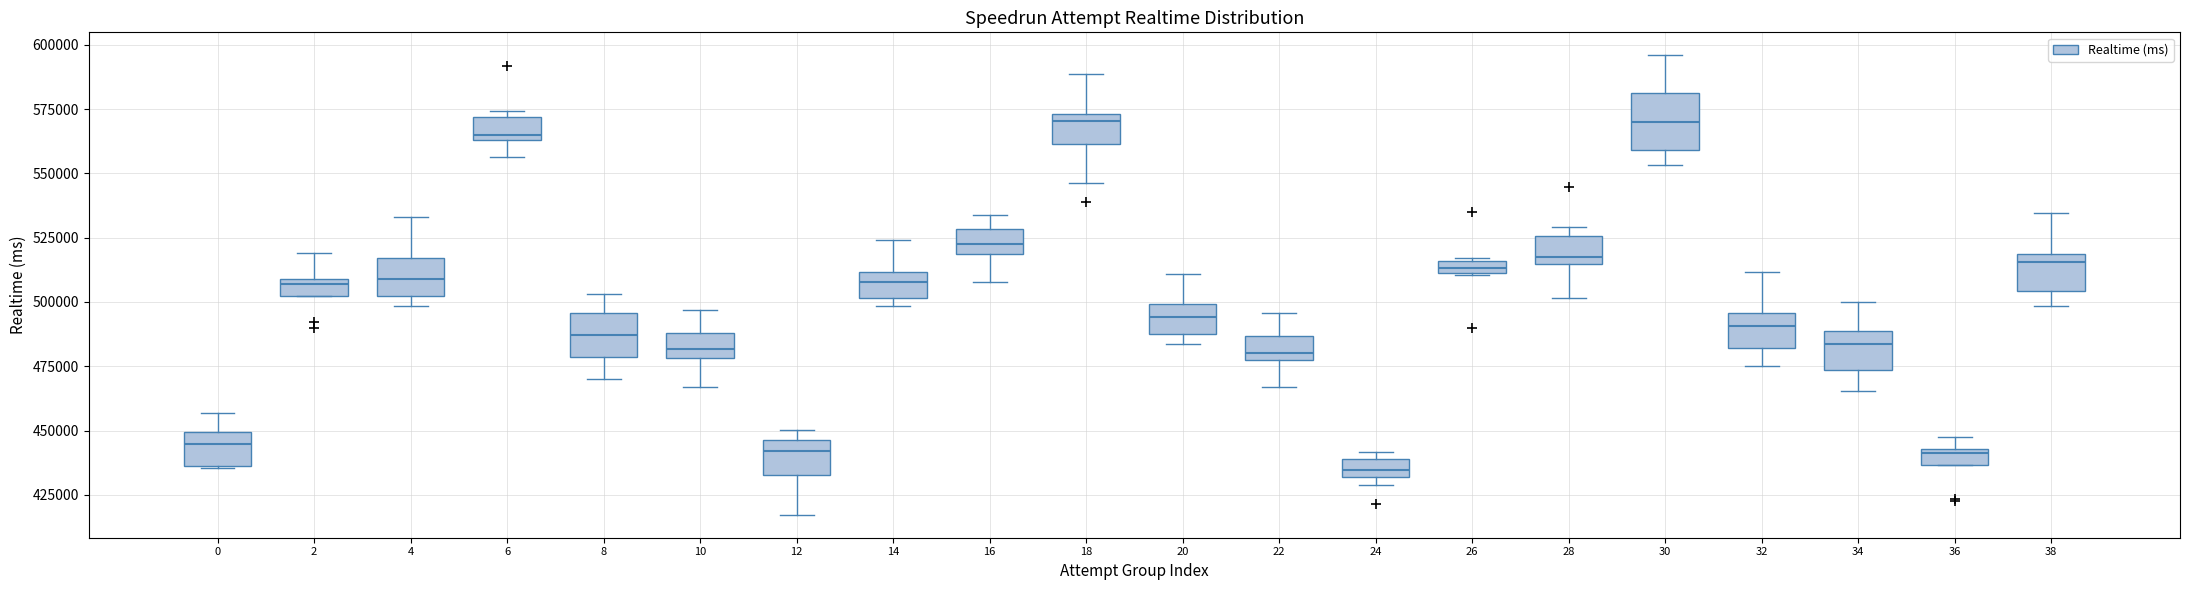

Which box's median line is the lowest?

24